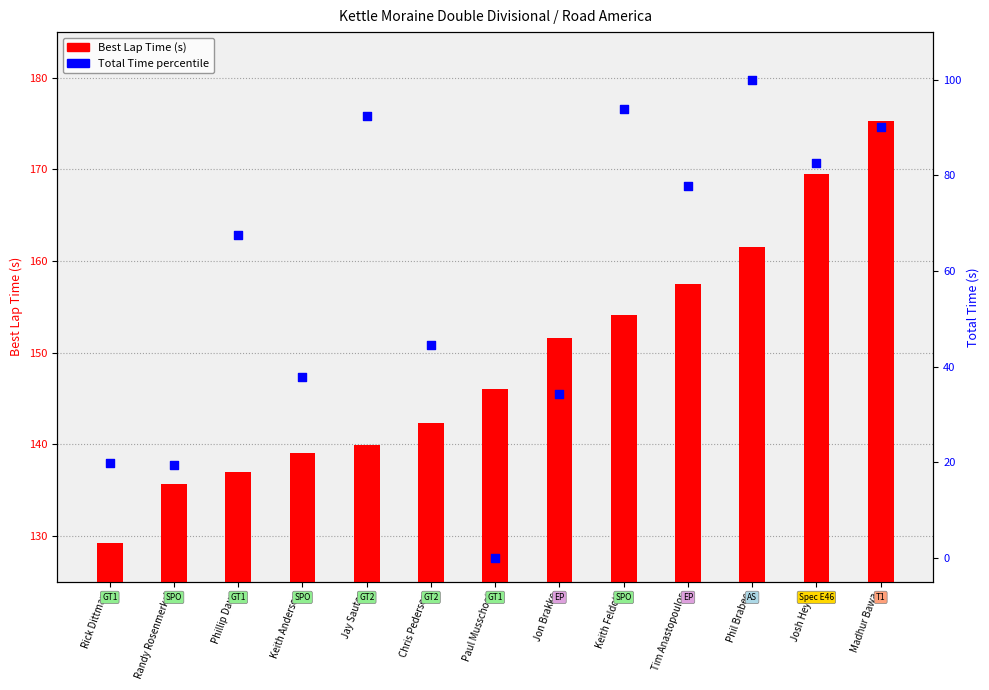

What are all the series names shown in the legend?

Best Lap Time (s), Total Time percentile